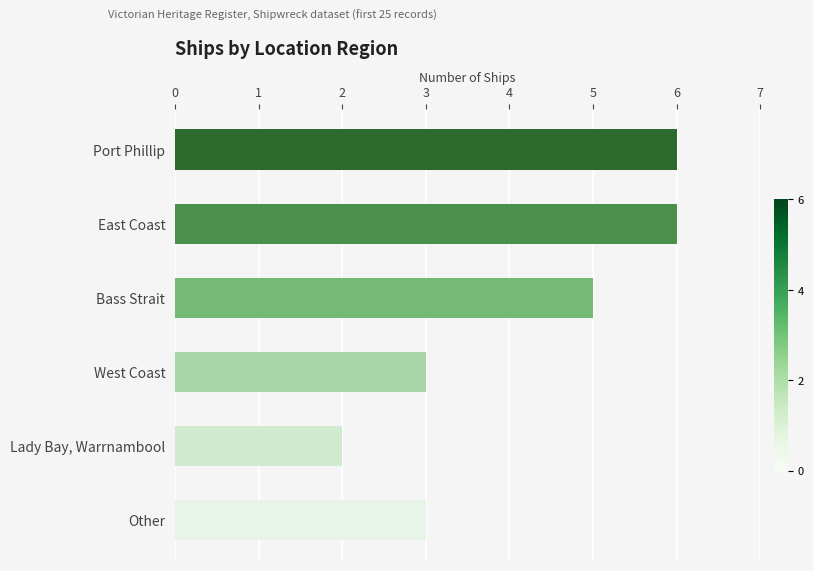

Reading top to bottom, what are all the values shown in this chart?

6	6	5	3	2	3